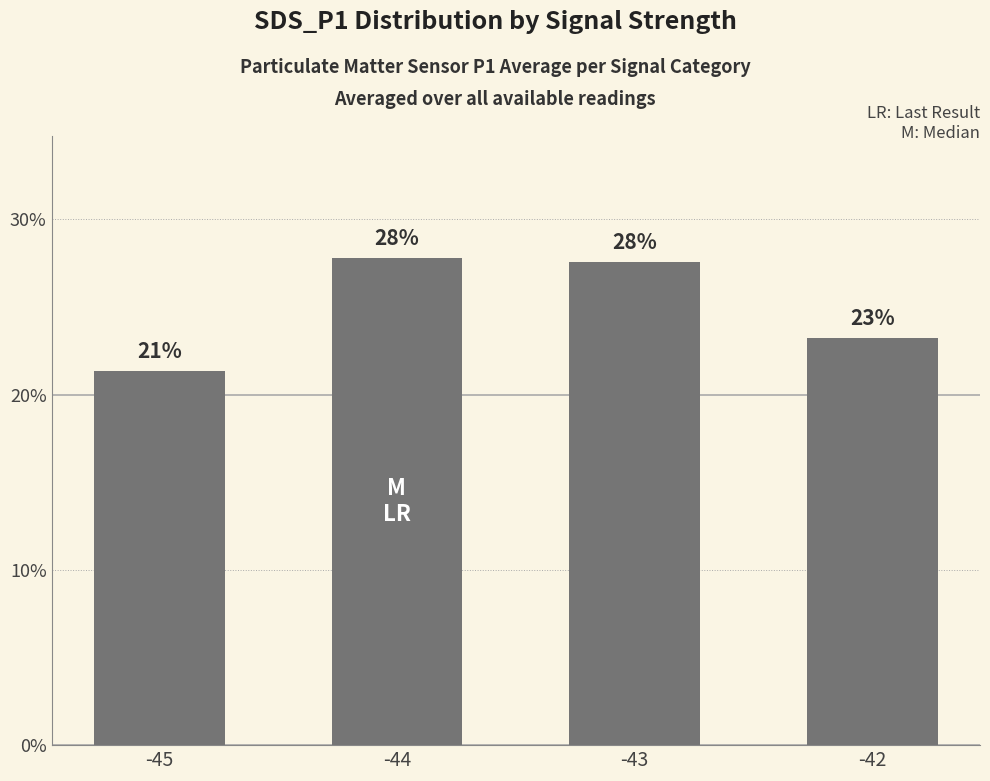

What is the difference between the values at -45 and -44?

0.1